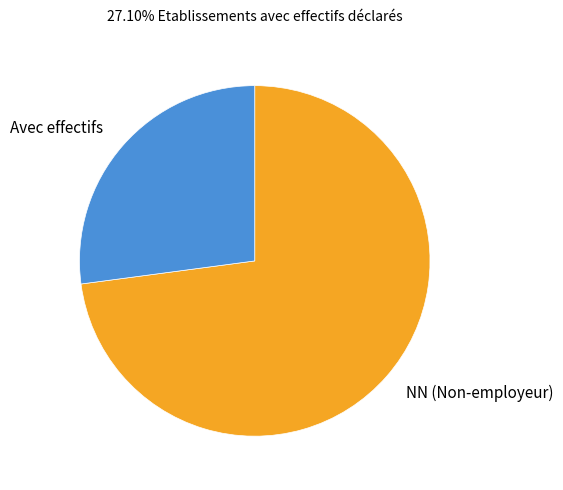

How many slices are in this pie chart?

2